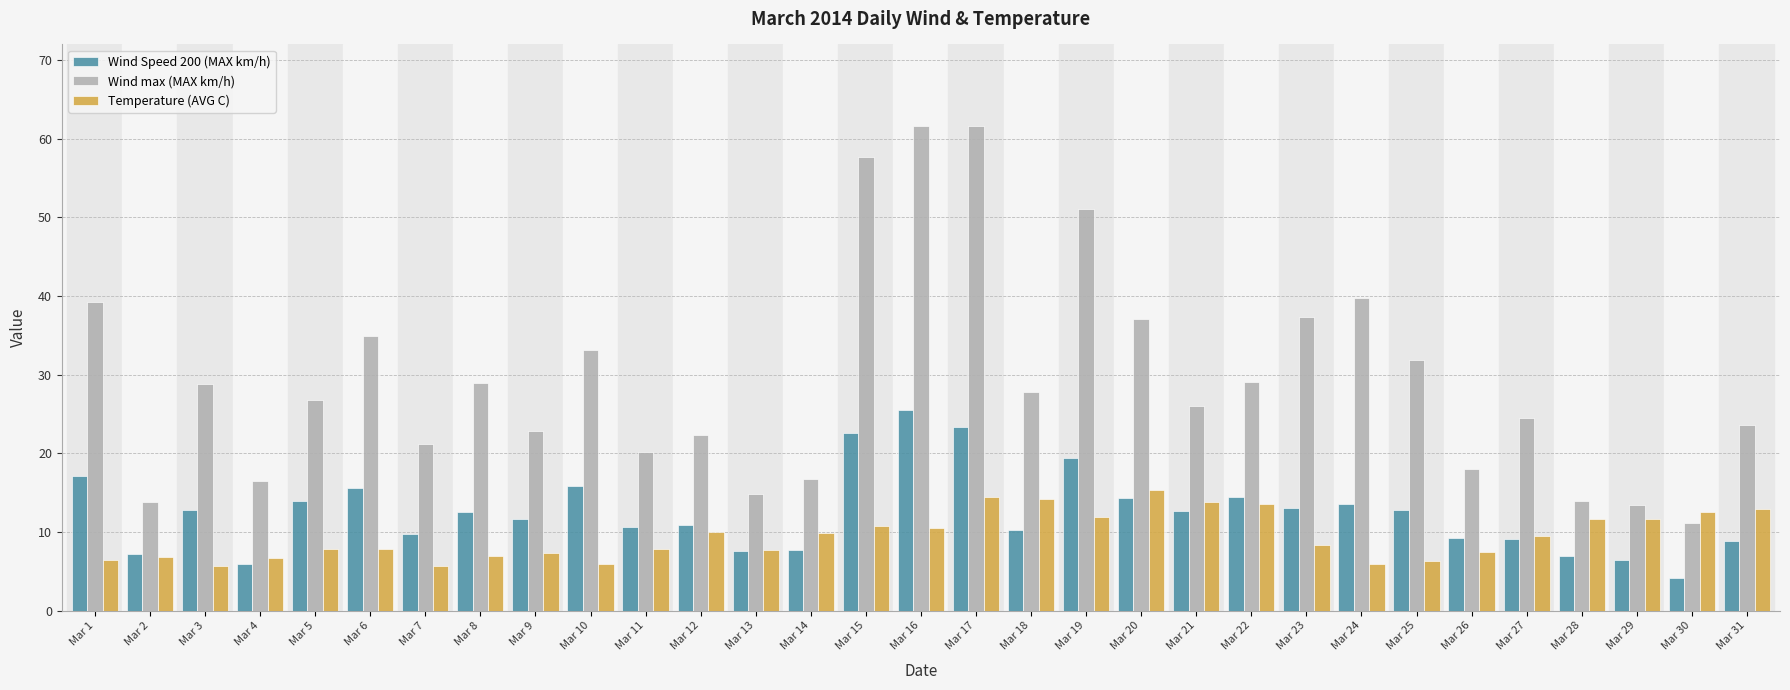

What value does the Temperature (AVG C) series have at Mar 8?

6.9